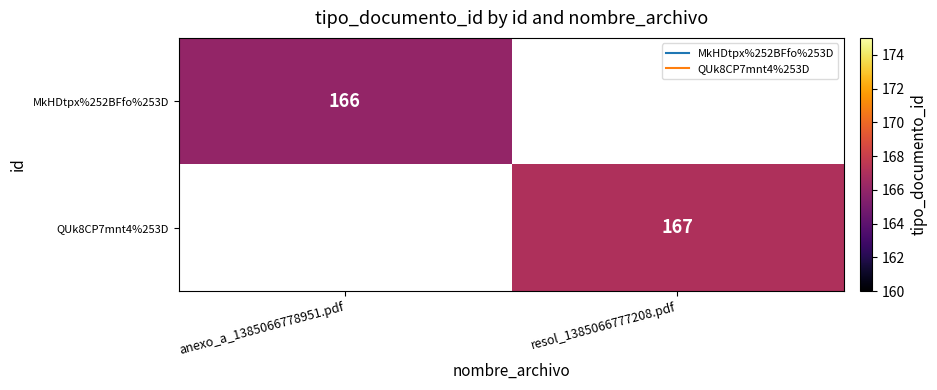

At which category does the chart reach its minimum across all series?

anexo_a_1385066778951.pdf